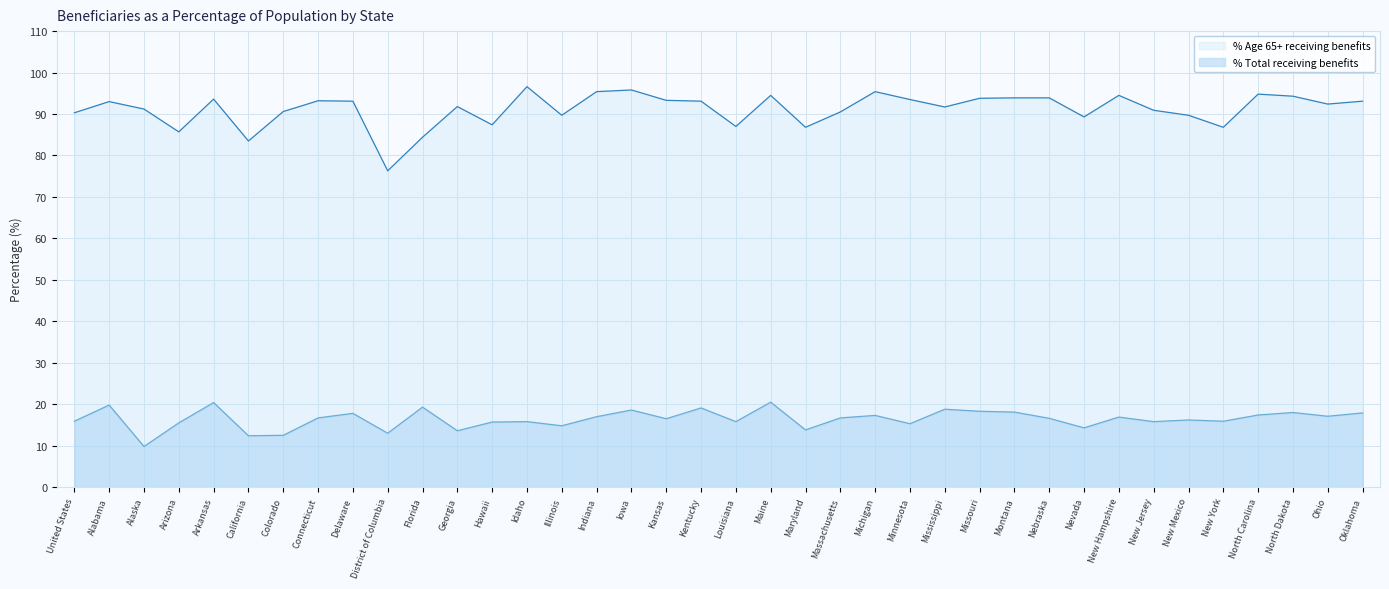

How many lines are shown in the chart?

2